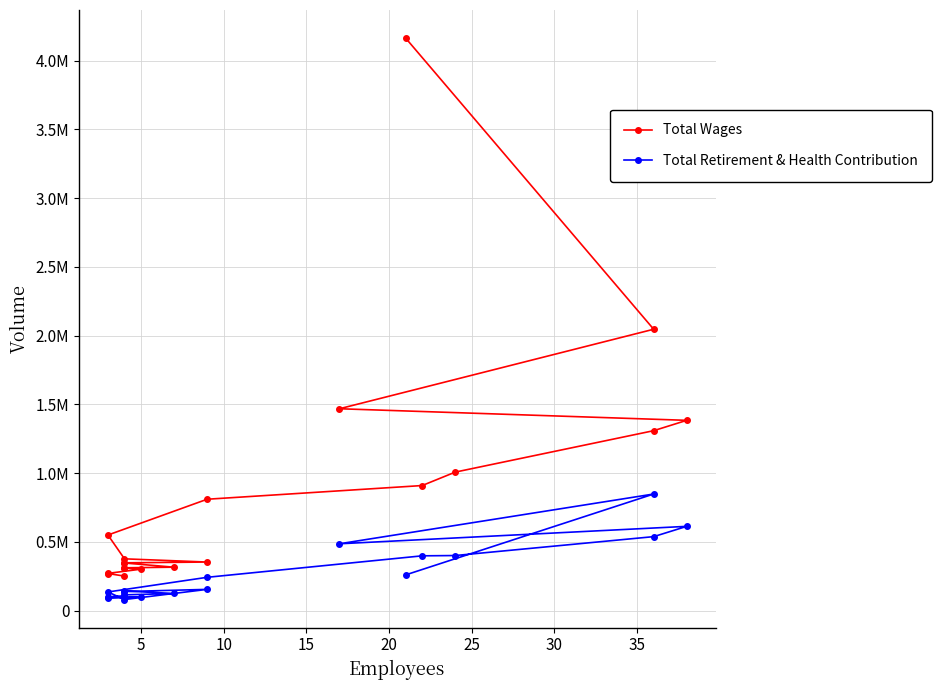

True or false: Total Retirement & Health Contribution has a value of 45141 at 17.

False